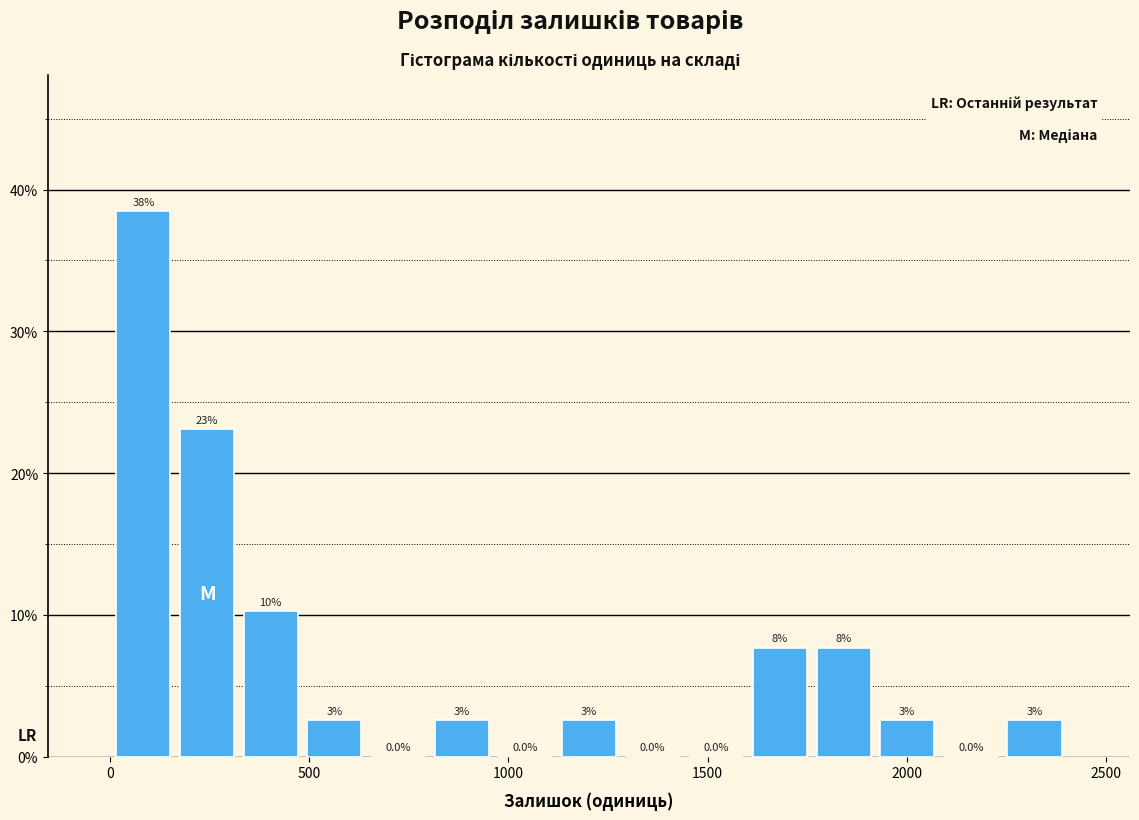

Read against the x-axis, roughly where is the centre of the tallest bar?

100